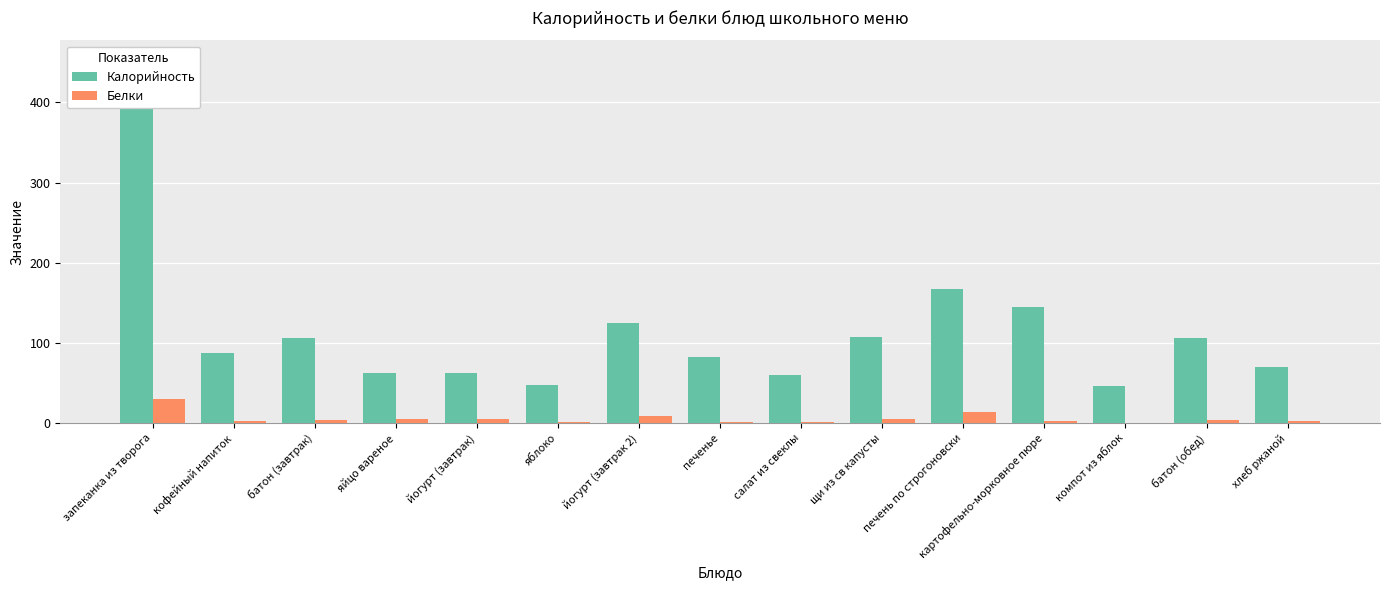

Rank the series at йогурт (завтрак 2) from lowest to highest value.

Белки, Калорийность